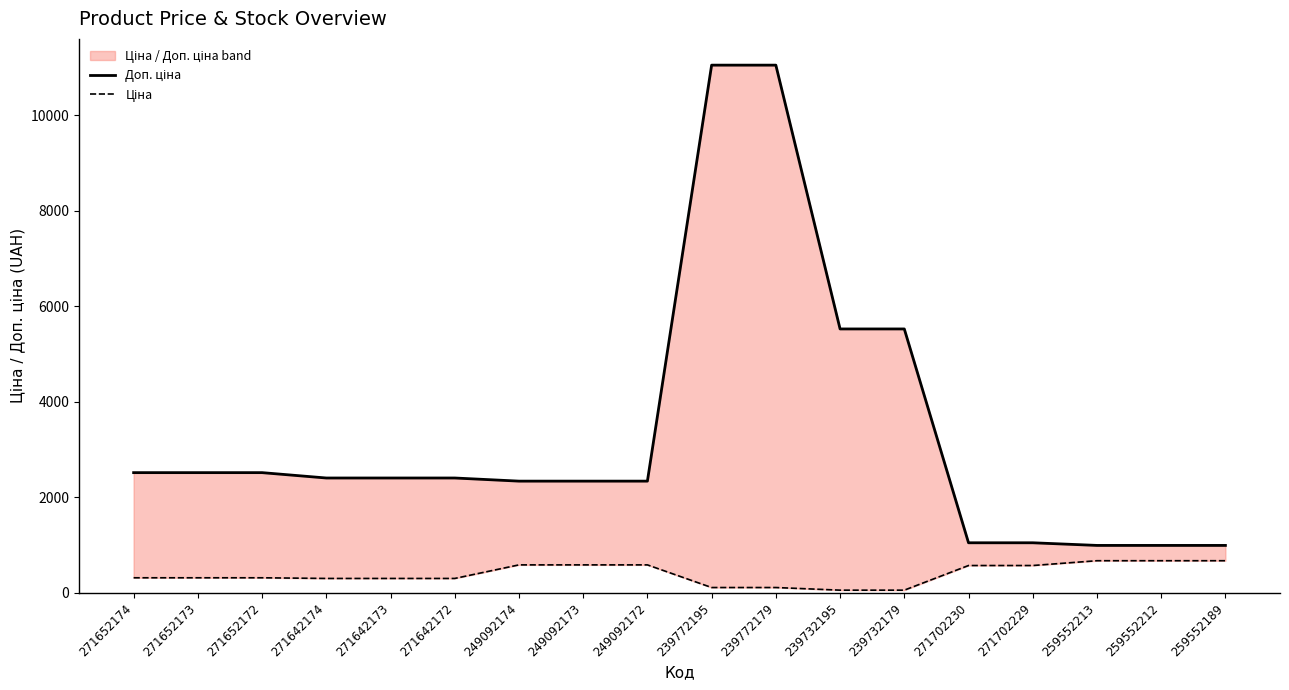

True or false: Доп. ціна has more than 1 interior local peaks.

False